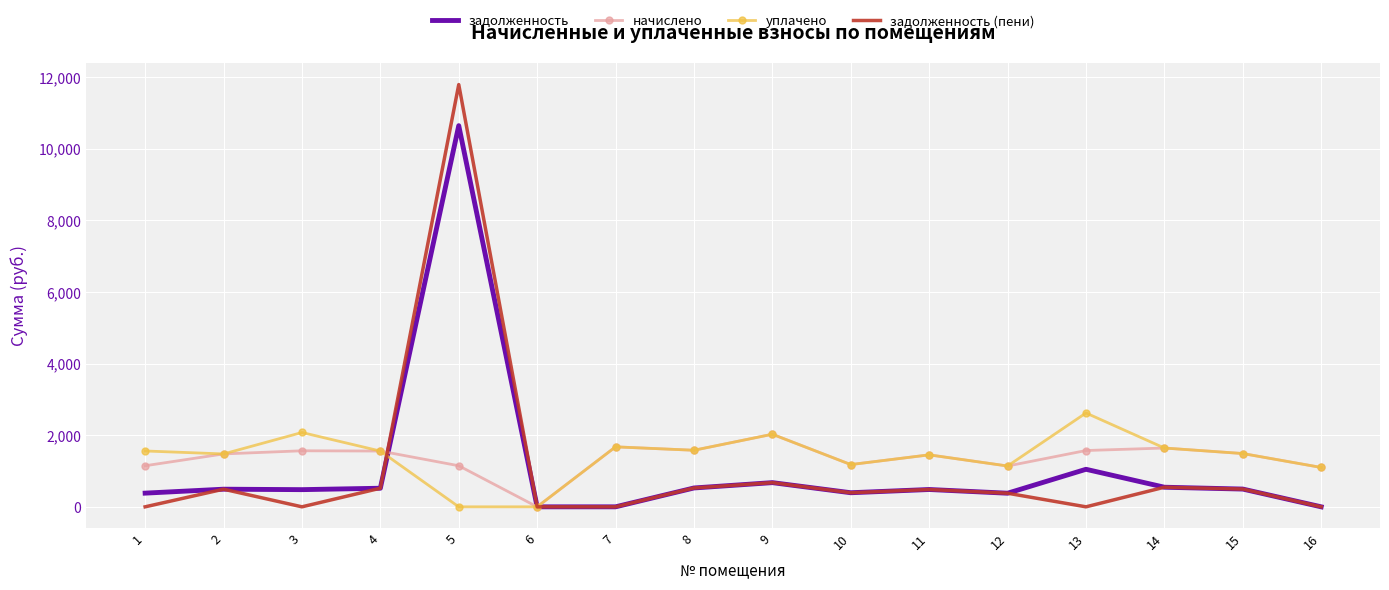

What is the difference between the уплачено values at 10 and 13?

1440.8